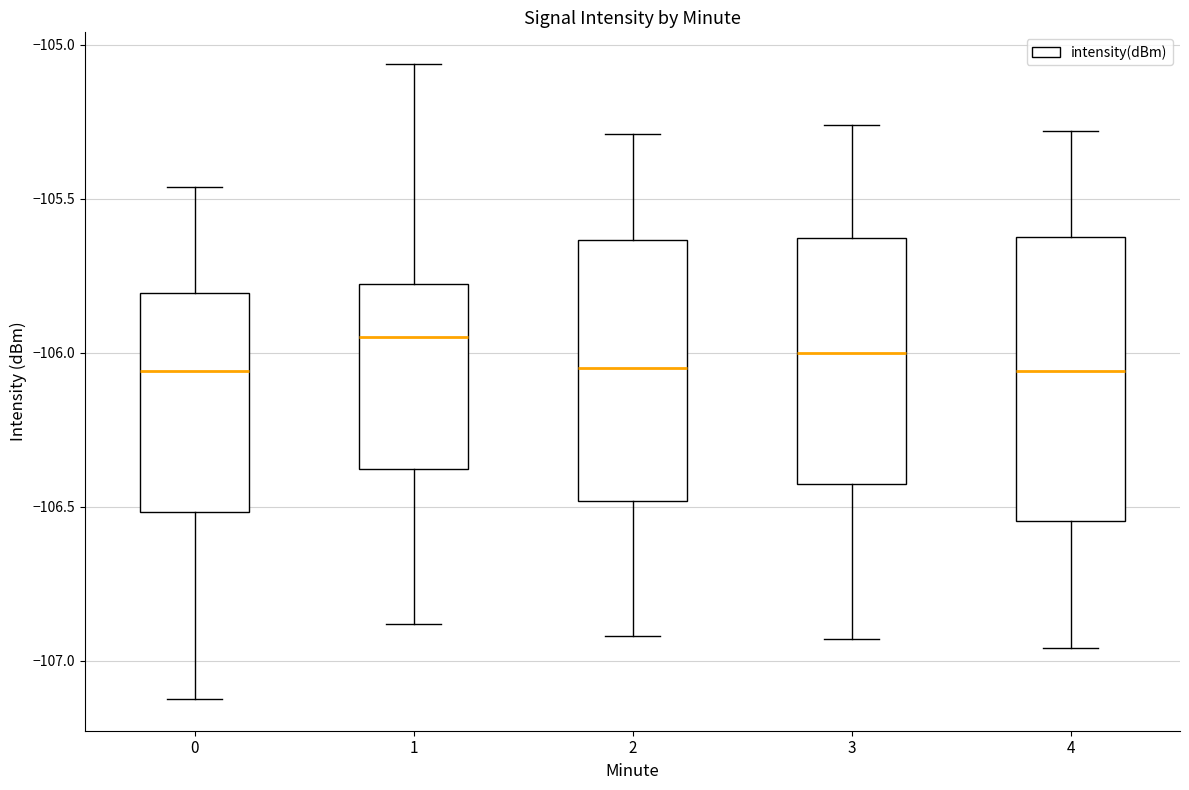

Reading left to right, read every box against the y-axis: the position of its median line, the range the box covers, and the ends of its whiskers. The values are not printed on the chart, so give them approximately, as read against the axis.

0: median -106.05, box -106.50 to -105.80, whiskers -107.10 to -105.45
1: median -105.95, box -106.40 to -105.80, whiskers -106.90 to -105.05
2: median -106.05, box -106.50 to -105.65, whiskers -106.90 to -105.30
3: median -106.00, box -106.40 to -105.65, whiskers -106.95 to -105.25
4: median -106.05, box -106.55 to -105.60, whiskers -106.95 to -105.30